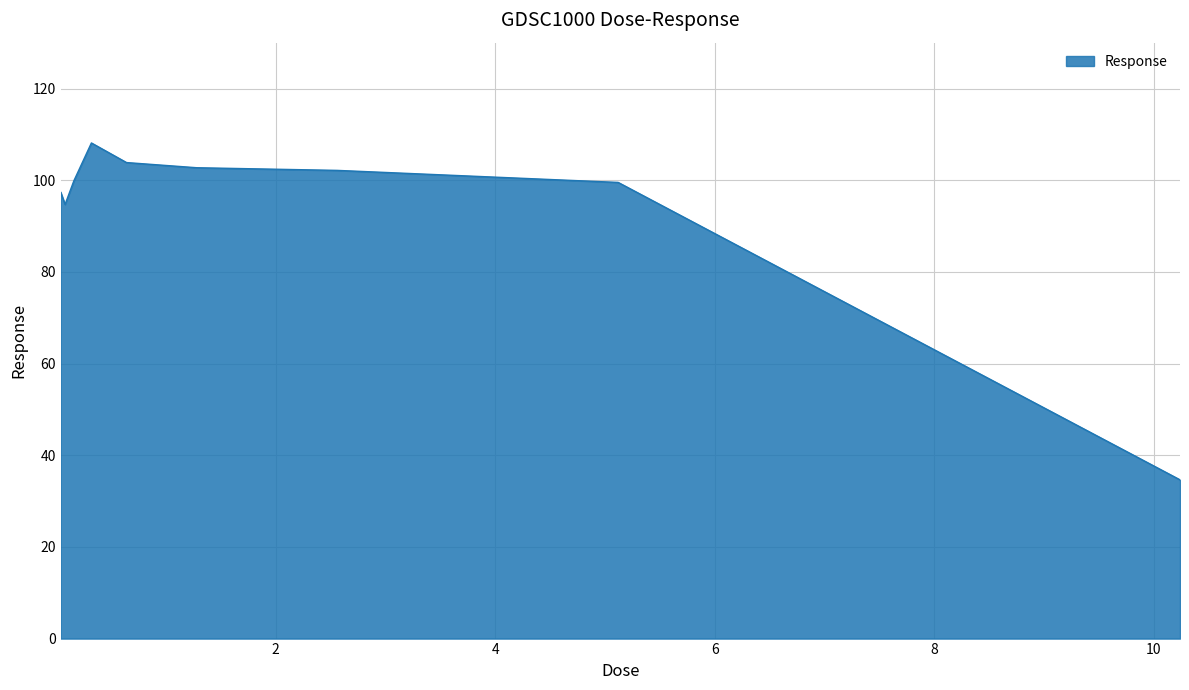

What is the maximum value shown in the chart?

108.1